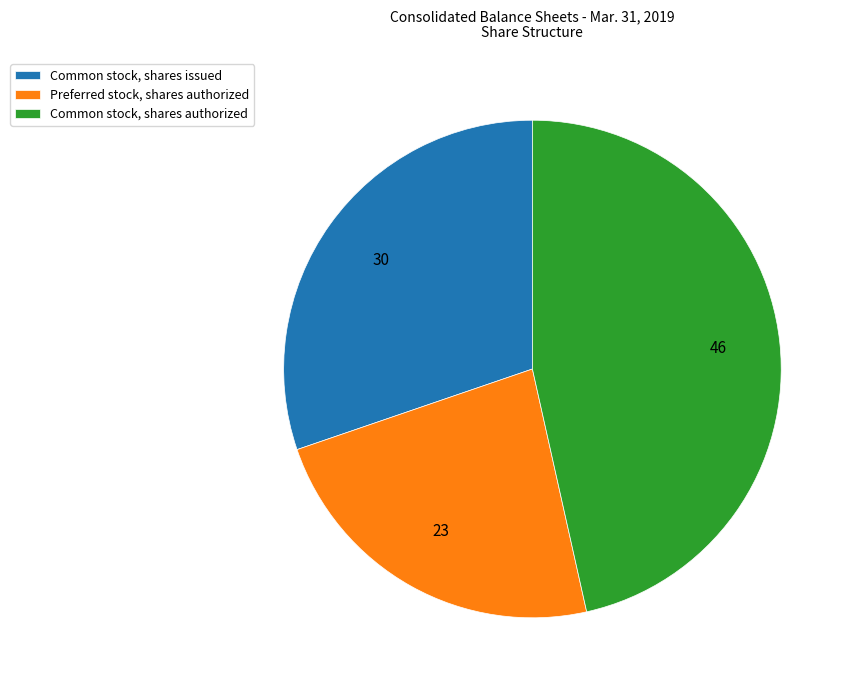

Rank the categories by value from highest to lowest.

Common stock, shares authorized, Common stock, shares issued, Preferred stock, shares authorized